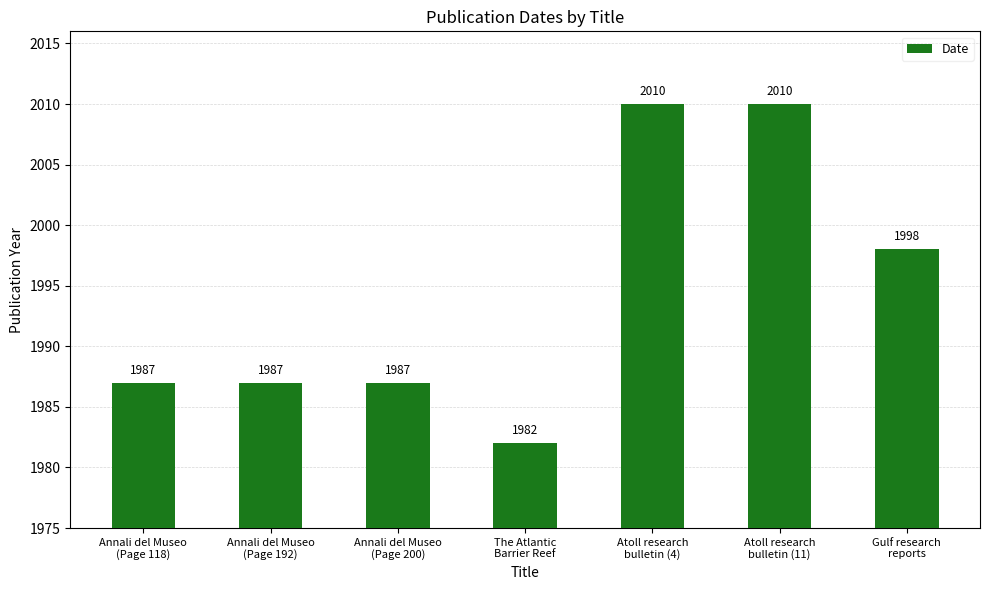

What is the maximum value shown in the chart?

2010